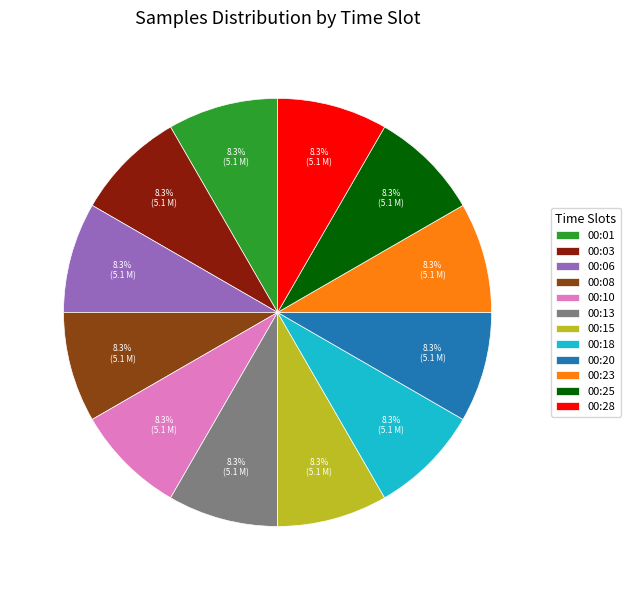

To the nearest percent, what portion does 00:13 represent?

8%